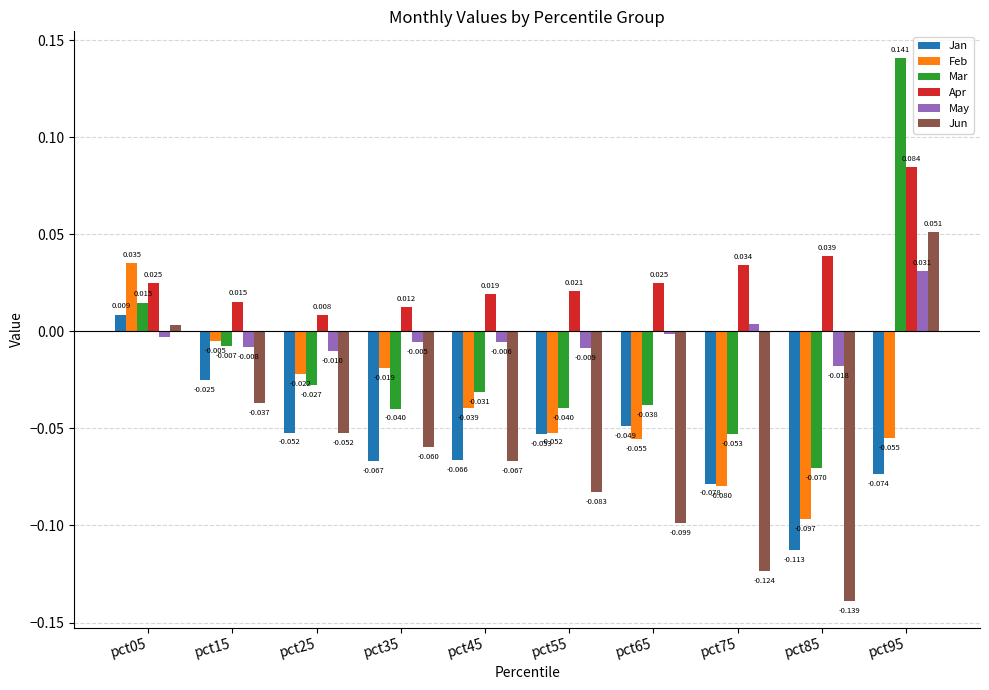

List the series in order of their peak value, lowest first.

Jan, May, Feb, Jun, Apr, Mar